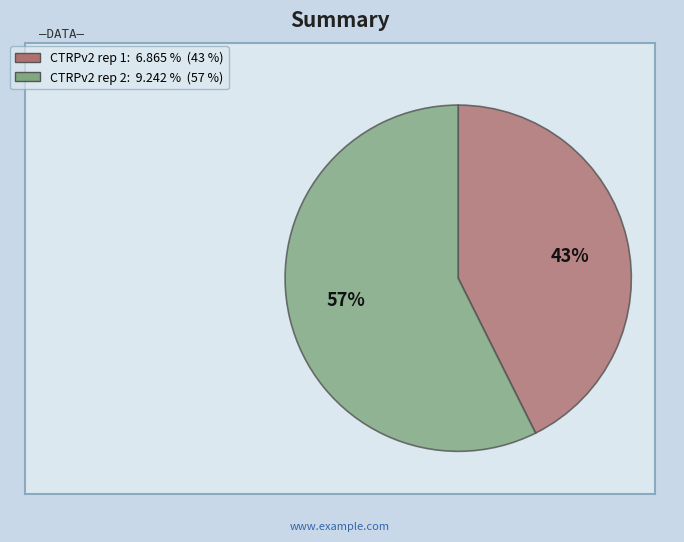

Which has a higher value, CTRPv2 rep 2 or CTRPv2 rep 1?

CTRPv2 rep 2